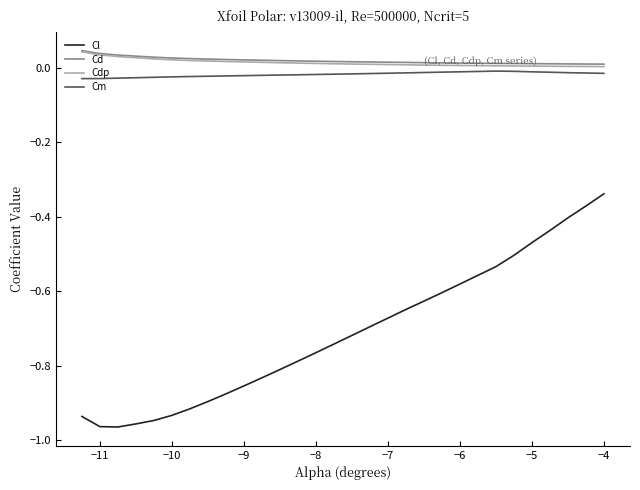

True or false: Cl and Cdp intersect in this chart.

False